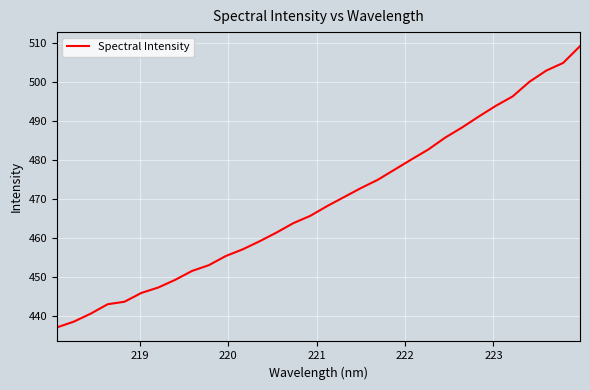

What is the difference between the maximum and second lowest values?

70.5